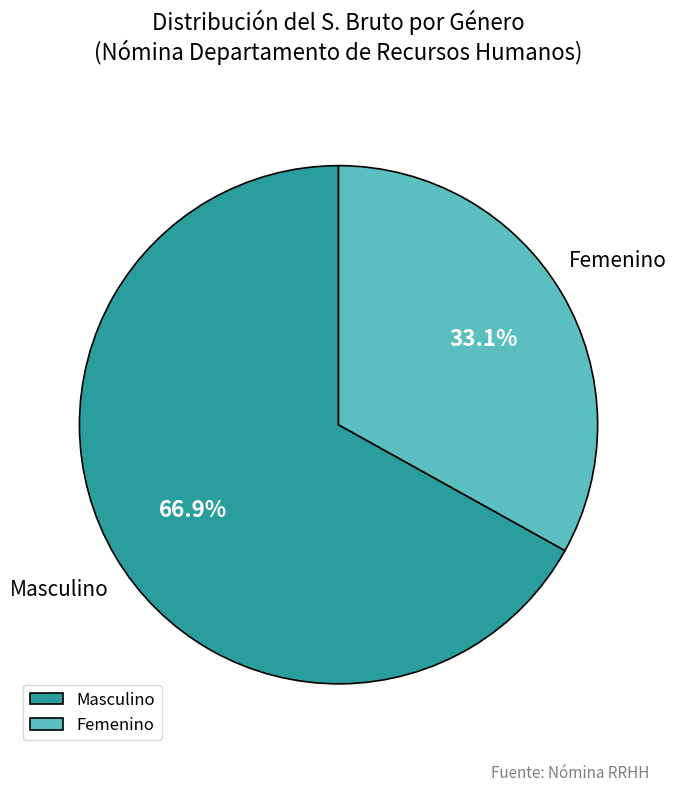

Approximately how many times larger is the value at Masculino compared to Femenino?

2.0